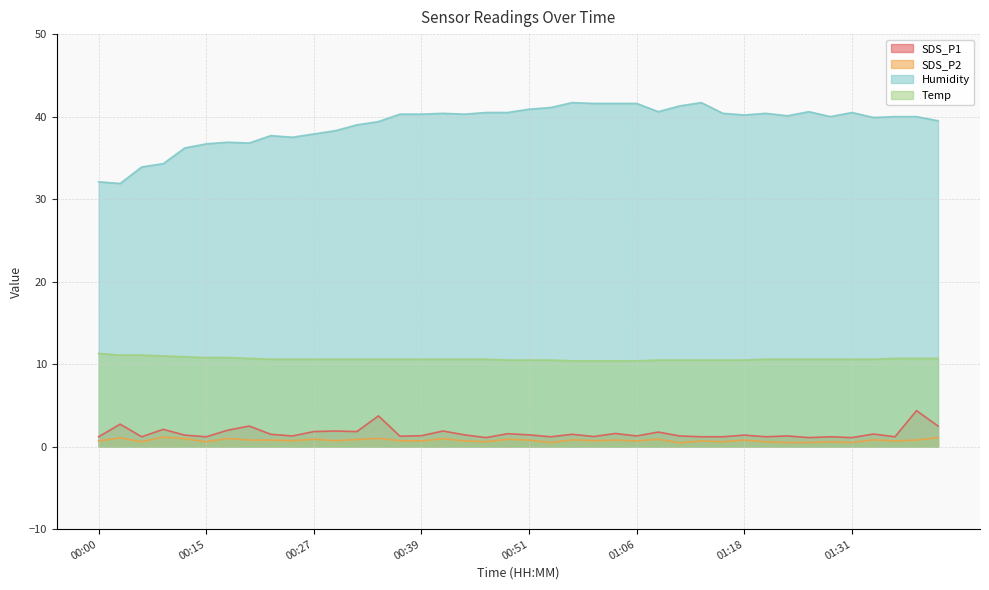

What is the label of the 9th point from the left?

00:22